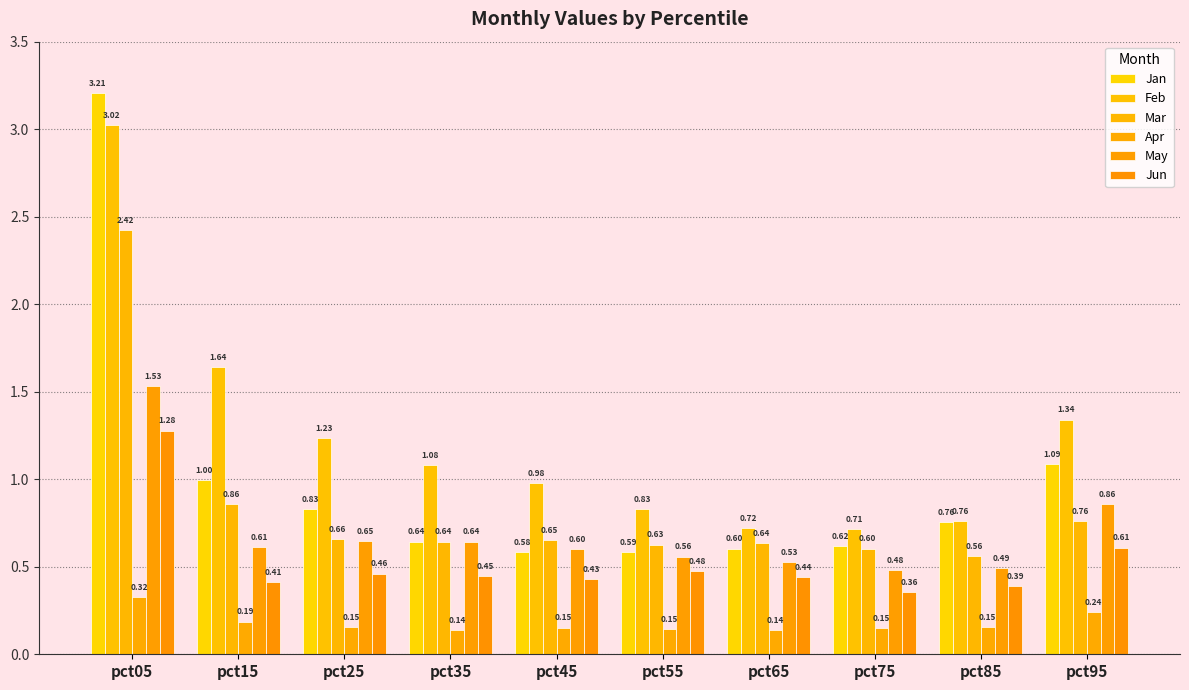

What is the total value across all series at pct85?

3.1